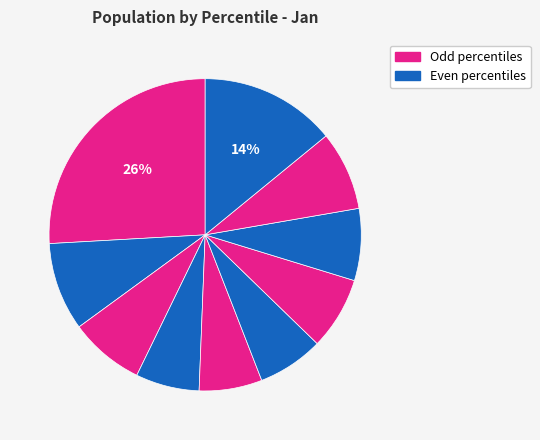

How many segments does this pie chart have?

10